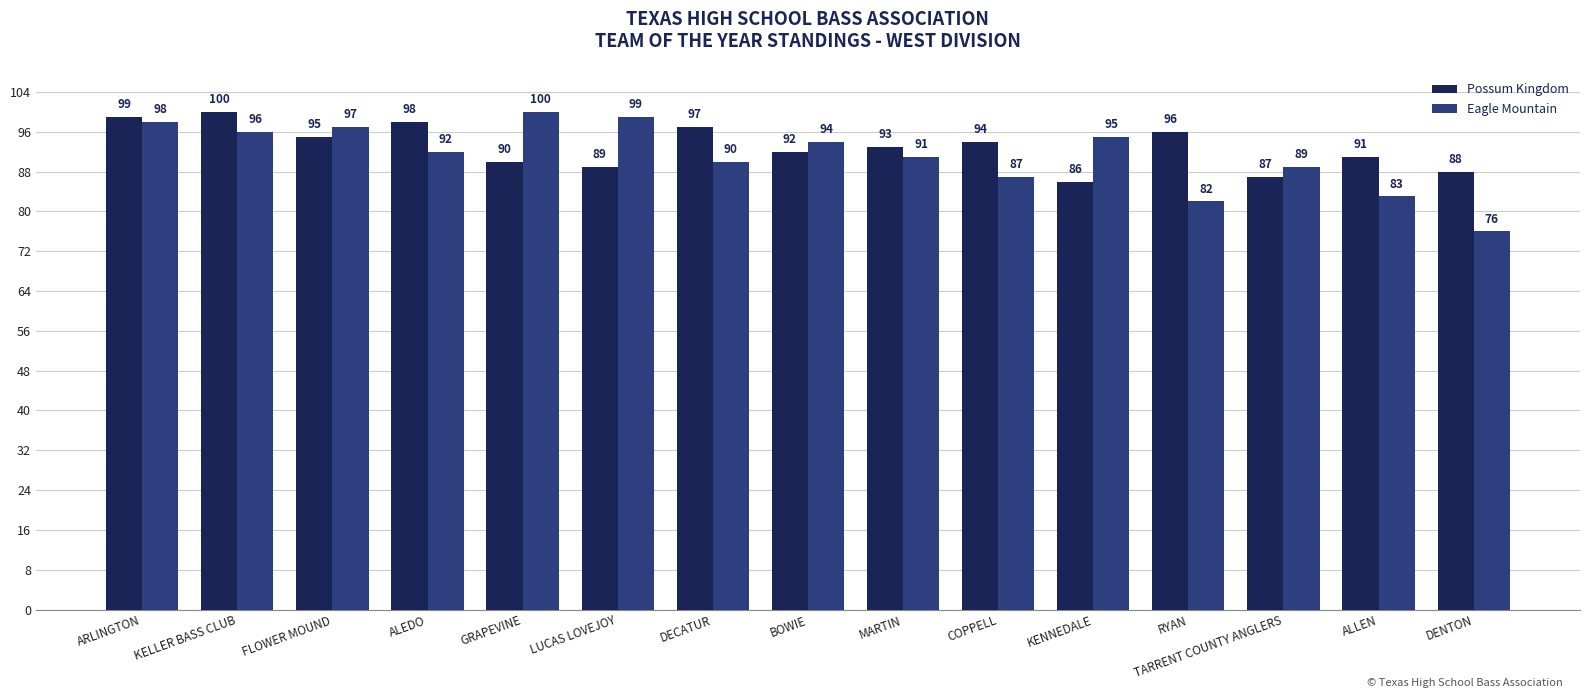

Is the value of Eagle Mountain at FLOWER MOUND greater than the value of Possum Kingdom at GRAPEVINE?

Yes